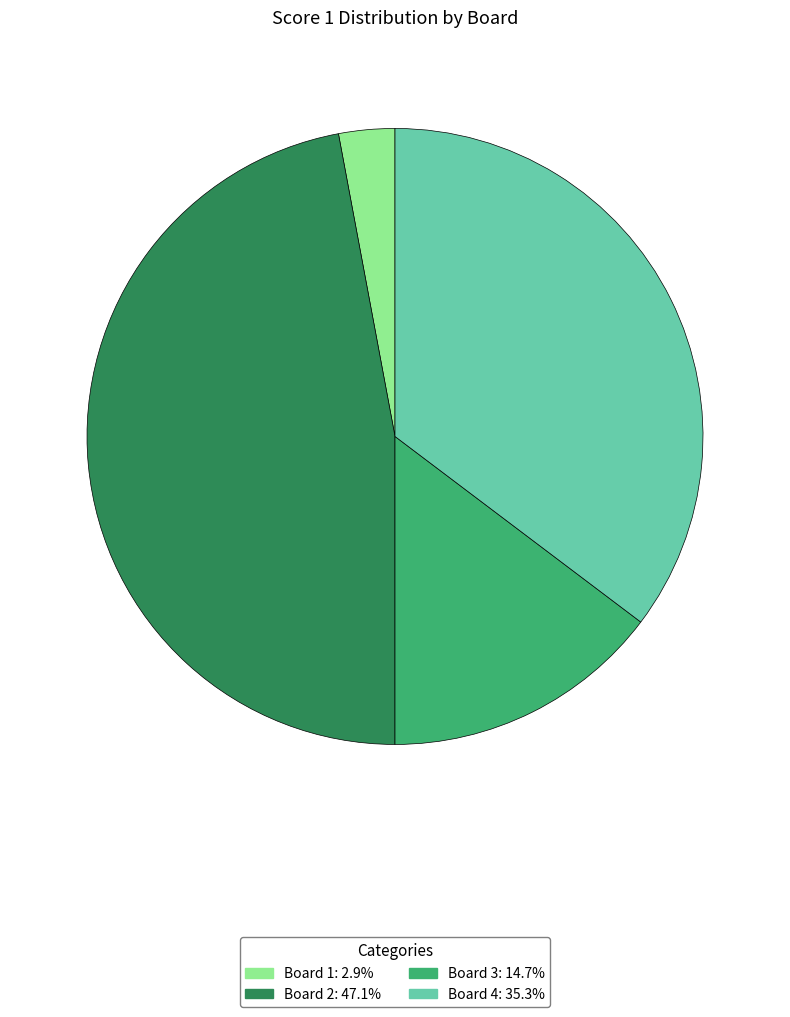

Is Board 2 the majority of the pie?

No